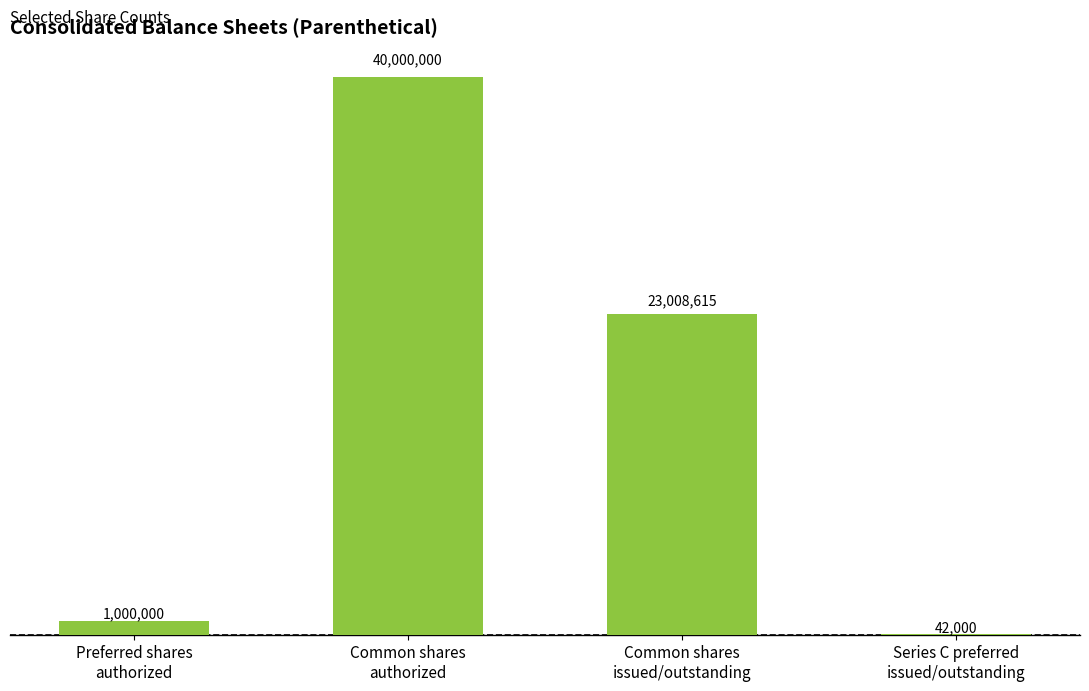

What is the sum of the values at Common shares
authorized and Common shares
issued/outstanding?

63008615